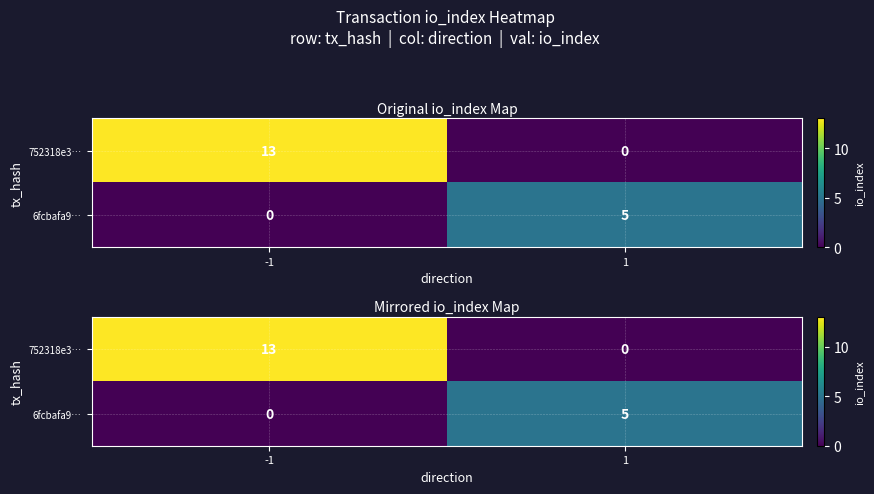

Which series has the largest total across all categories?

752318e3…